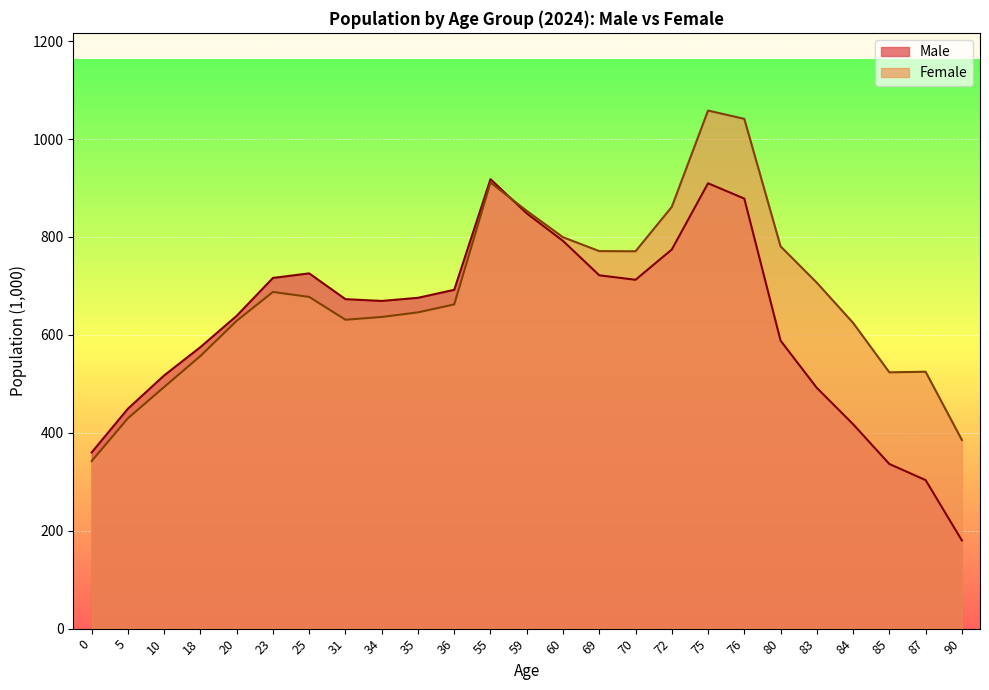

Which series ends up on top after the final intersection of Male and Female?

Female